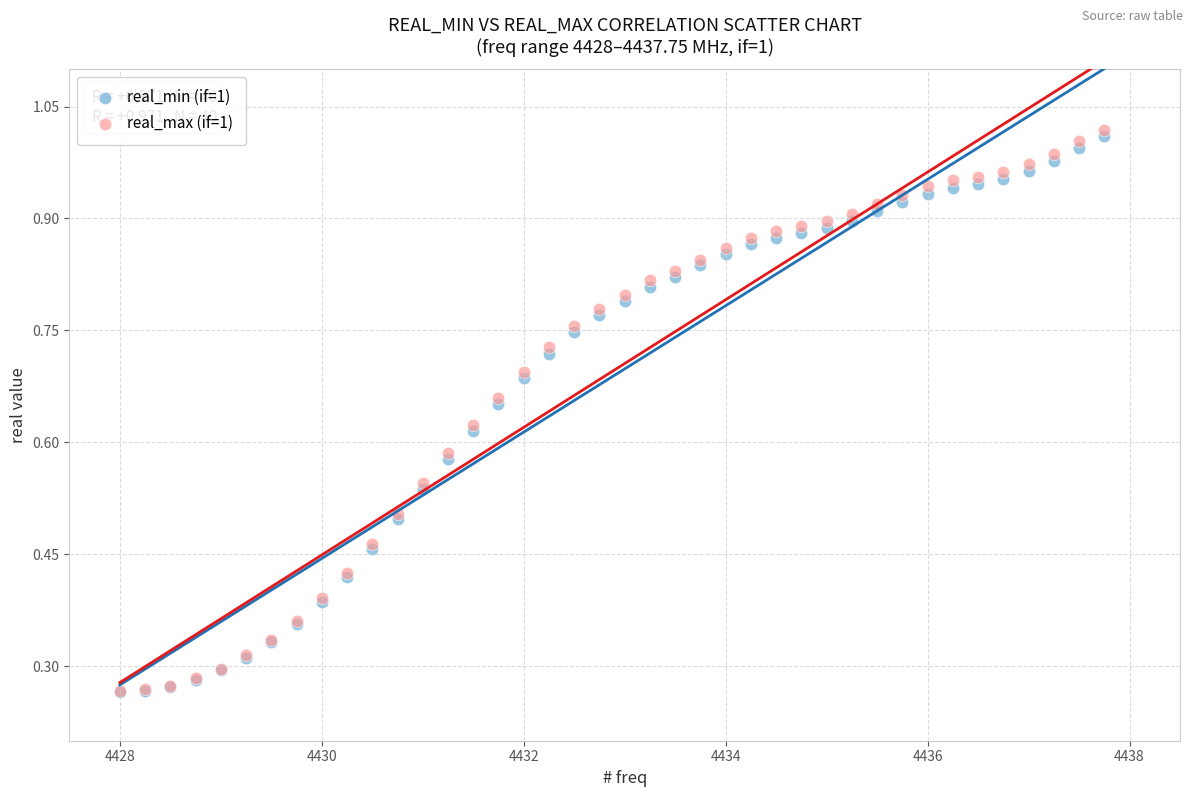

What are all the series names shown in the legend?

real_min (if=1), real_max (if=1)